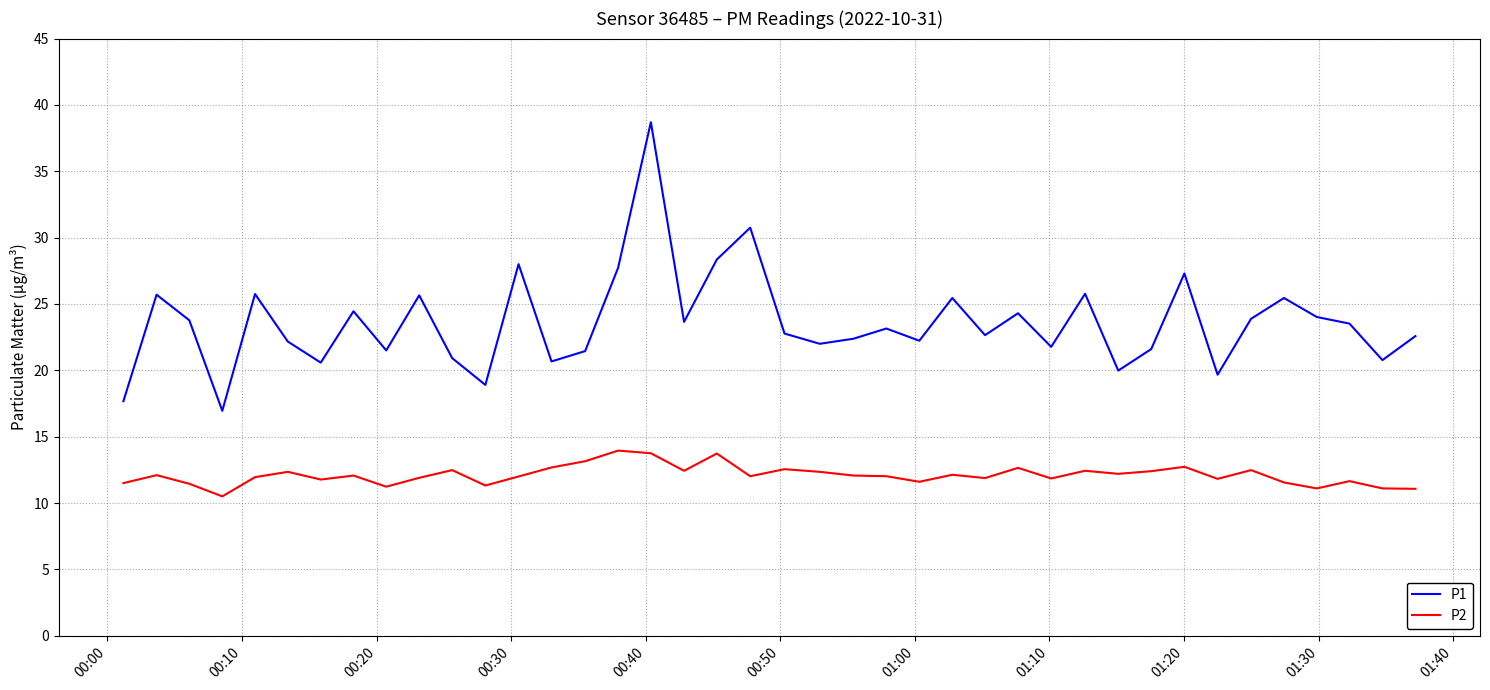

How many lines are shown in the chart?

2